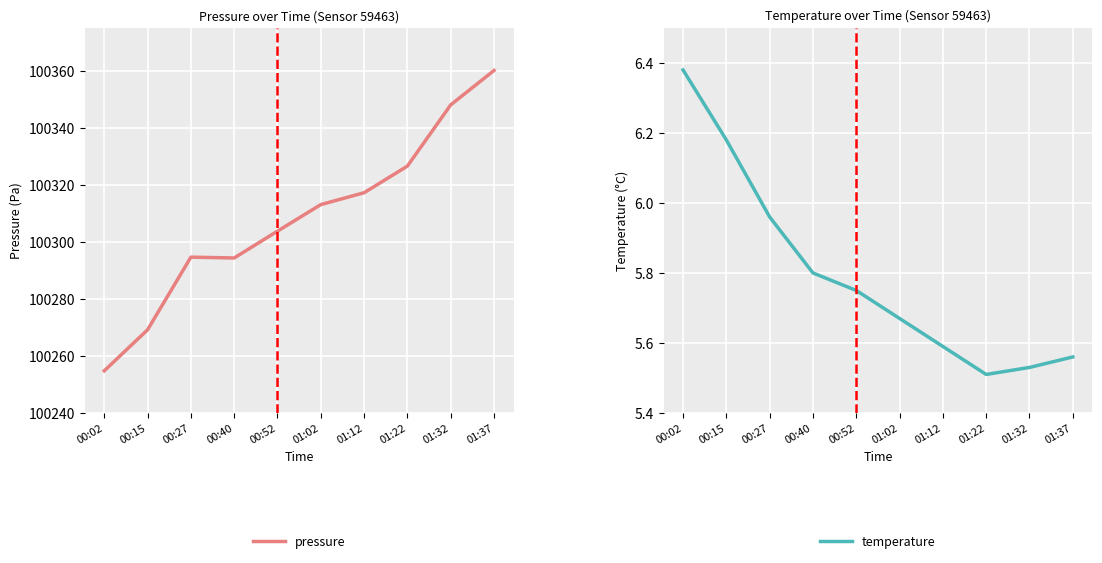

What is the approximate value of temperature at 00:02?

6.4